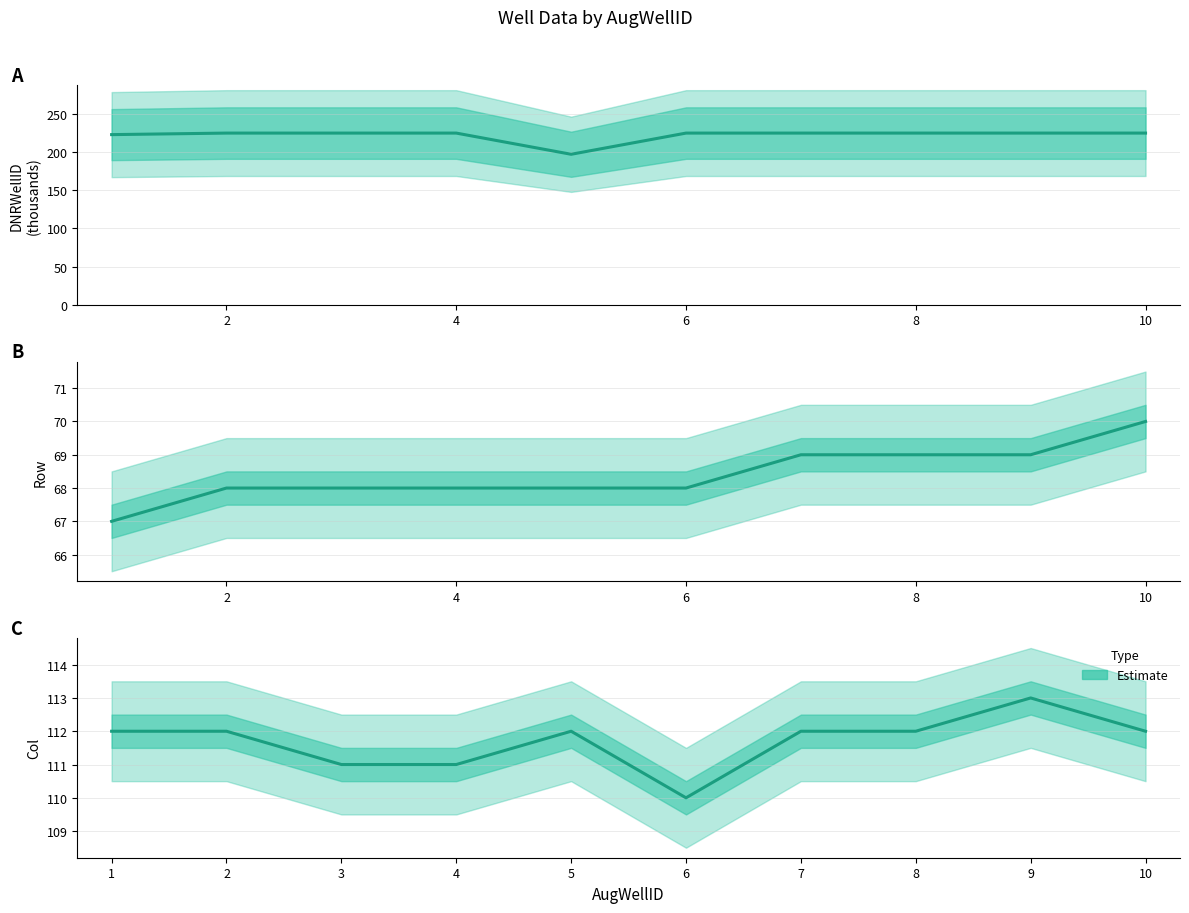

How many data points does each series have?

10